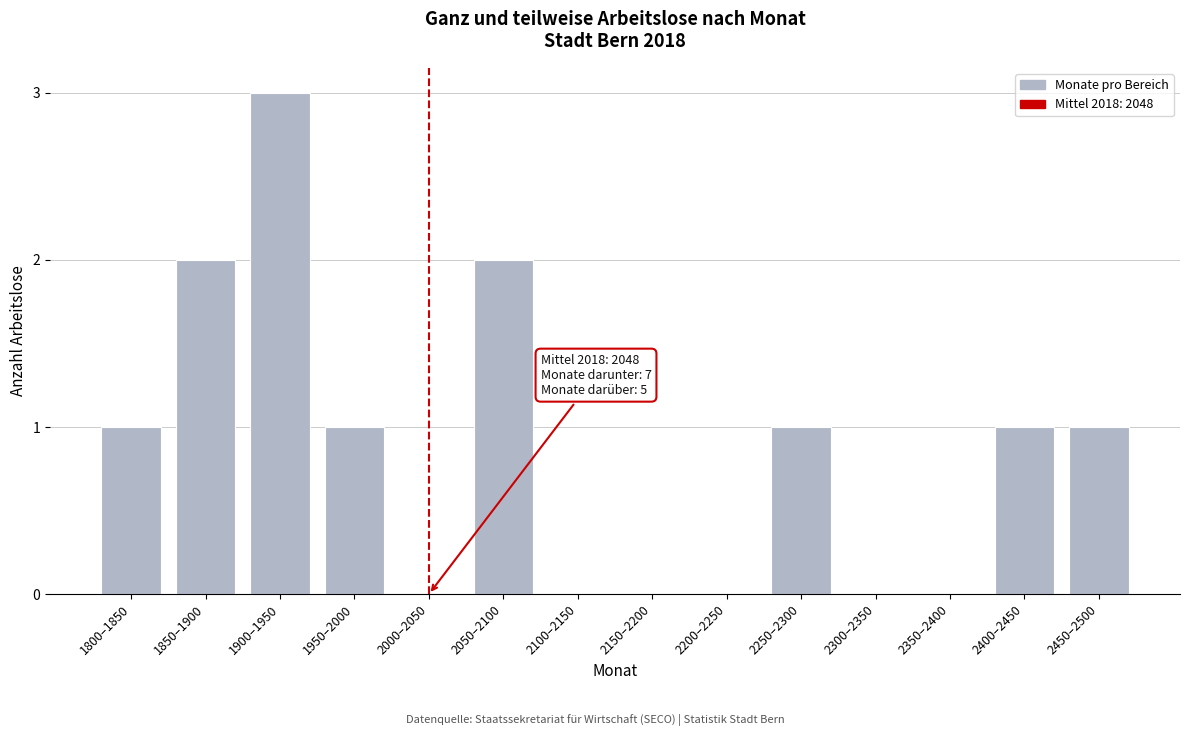

Reading right to left, what are all the values shown in this chart?

2450–2500=1	2400–2450=1	2350–2400=0	2300–2350=0	2250–2300=1	2200–2250=0	2150–2200=0	2100–2150=0	2050–2100=2	2000–2050=0	1950–2000=1	1900–1950=3	1850–1900=2	1800–1850=1